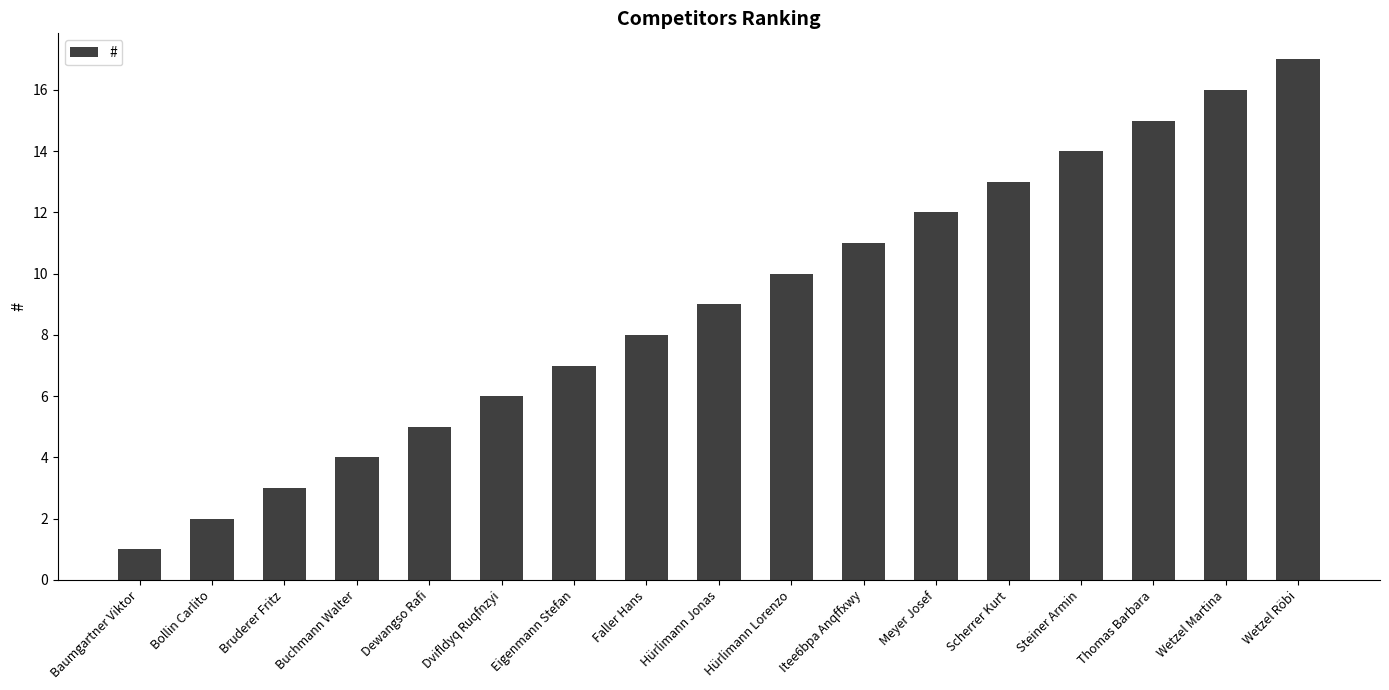

What position from the right is Eigenmann Stefan?

11